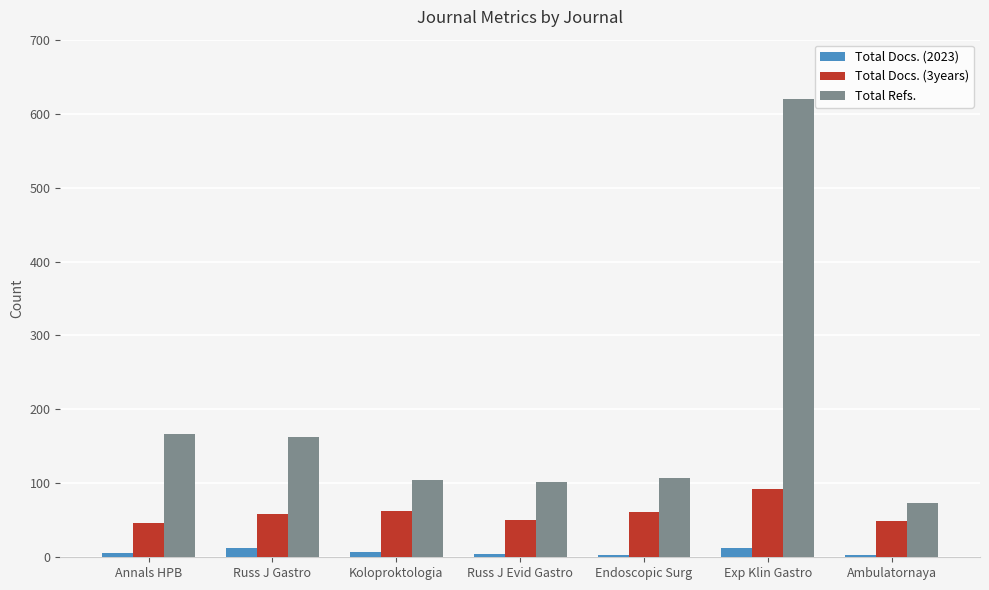

At which label does Total Refs. reach its minimum?

Ambulatornaya